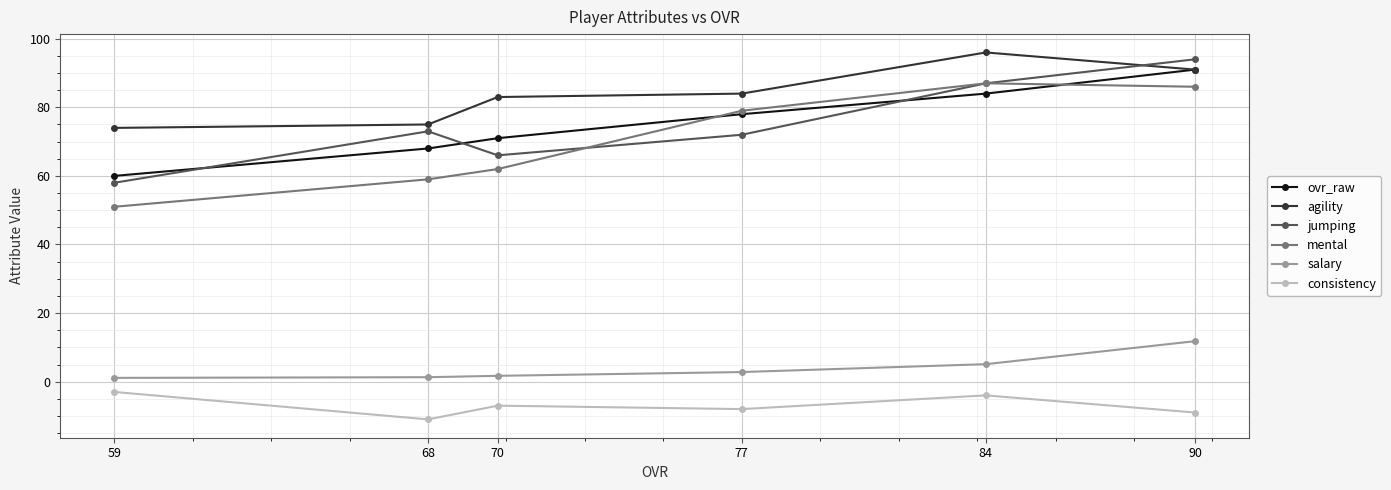

Between 84 and 59, which is larger?

84